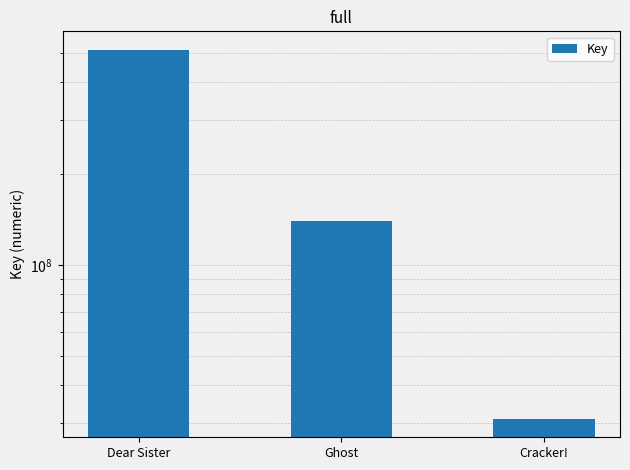

Which label corresponds to the largest value in the chart?

Dear Sister